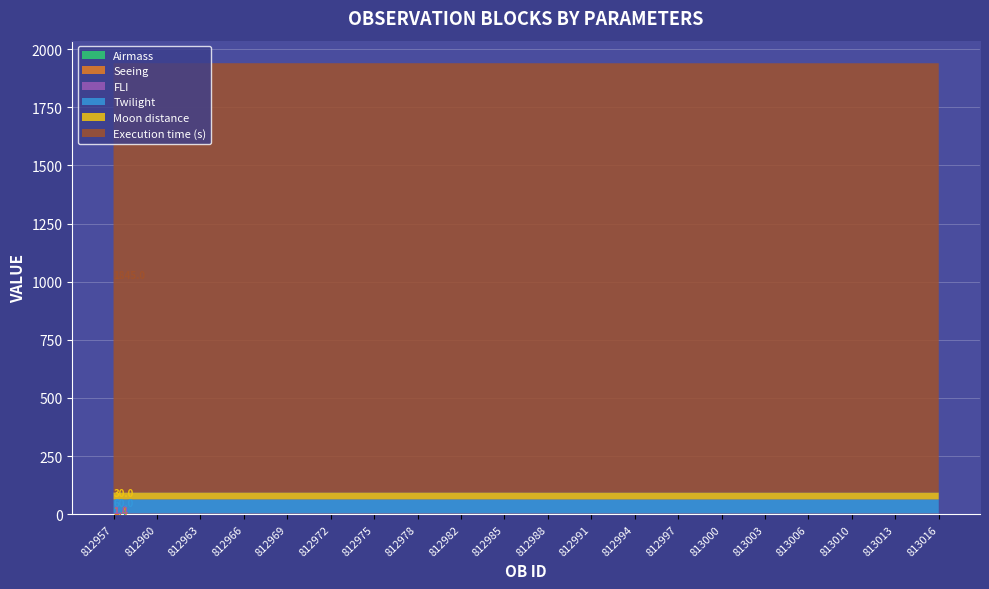

Reading left to right, extract all data points from this chart.

Airmass: 1.7	1.7	1.7	1.7	1.7	1.7	1.7	1.7	1.7	1.7	1.7	1.7	1.7	1.7	1.7	1.7	1.7	1.7	1.7	1.7
Seeing: 1.4	1.4	1.4	1.4	1.4	1.4	1.4	1.4	1.4	1.4	1.2	1.2	1.2	1.2	1.2	1.2	1.2	1.2	1.2	1.2
FLI: 1.0	1.0	1.0	1.0	1.0	1.0	1.0	1.0	1.0	1.0	1.0	1.0	1.0	1.0	1.0	1.0	1.0	1.0	1.0	1.0
Twilight: 60.0	60.0	60.0	60.0	60.0	60.0	60.0	60.0	60.0	60.0	60.0	60.0	60.0	60.0	60.0	60.0	60.0	60.0	60.0	60.0
Moon distance: 30.0	30.0	30.0	30.0	30.0	30.0	30.0	30.0	30.0	30.0	30.0	30.0	30.0	30.0	30.0	30.0	30.0	30.0	30.0	30.0
Execution time (s): 1845.0	1845.0	1845.0	1845.0	1845.0	1845.0	1845.0	1845.0	1845.0	1845.0	1845.0	1845.0	1845.0	1845.0	1845.0	1845.0	1845.0	1845.0	1845.0	1845.0